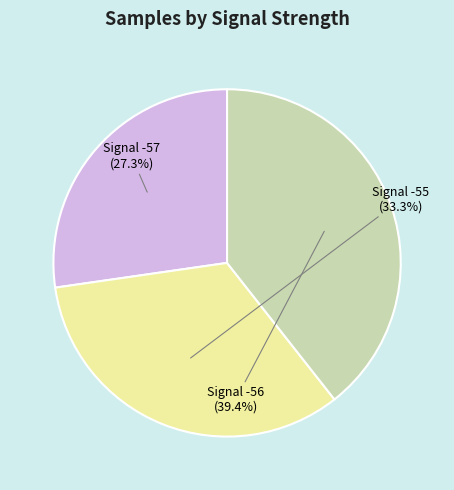

Is there a majority slice in this chart?

No